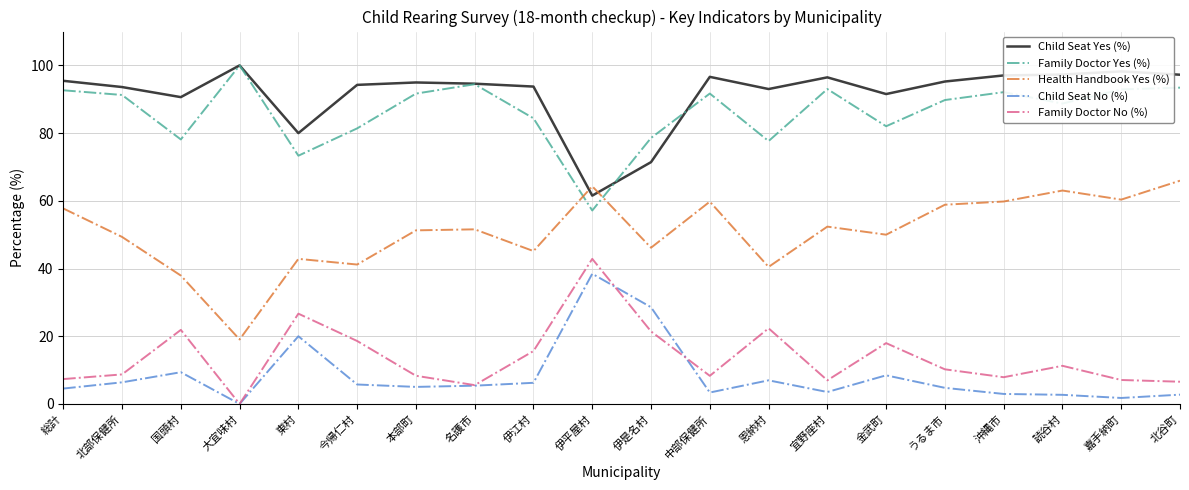

What is the average value of the Family Doctor No (%) series?

13.8